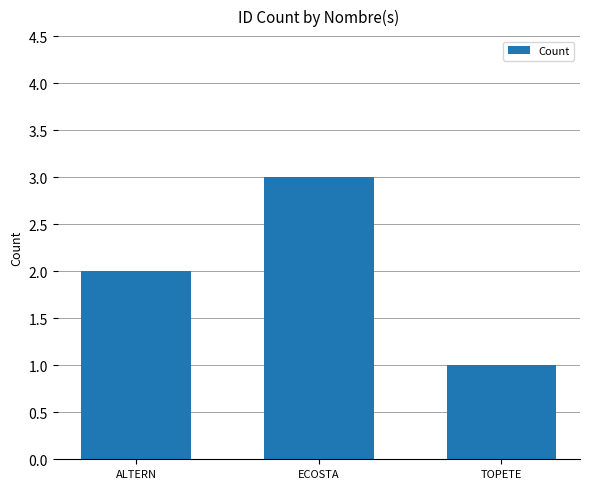

What position from the left is ALTERN?

1